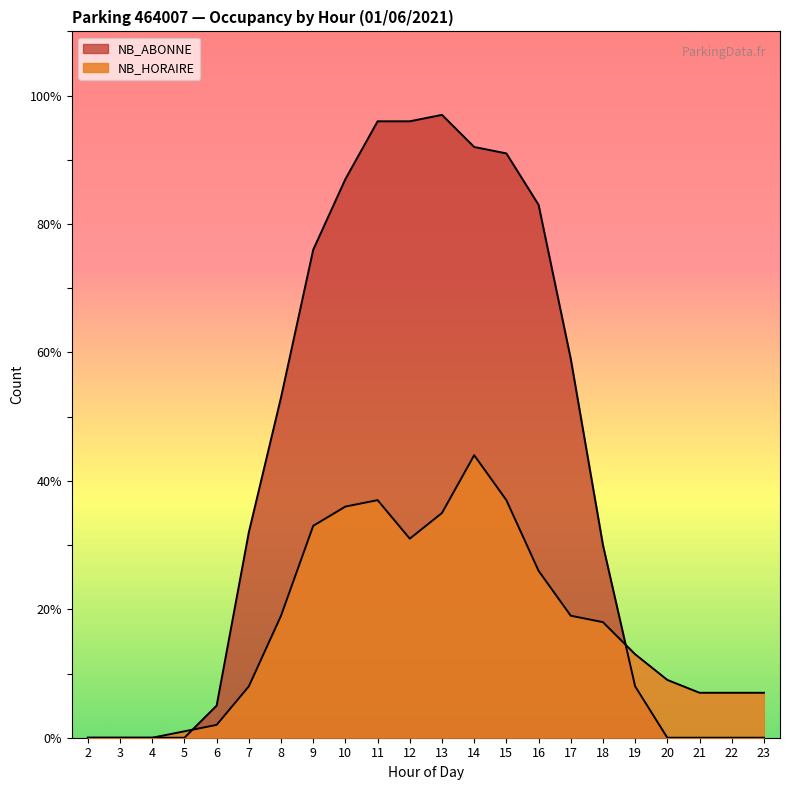

List the labels in order of NB_HORAIRE value, smallest first.

2, 3, 4, 5, 6, 21, 22, 23, 7, 20, 19, 18, 8, 17, 16, 12, 9, 13, 10, 11, 15, 14